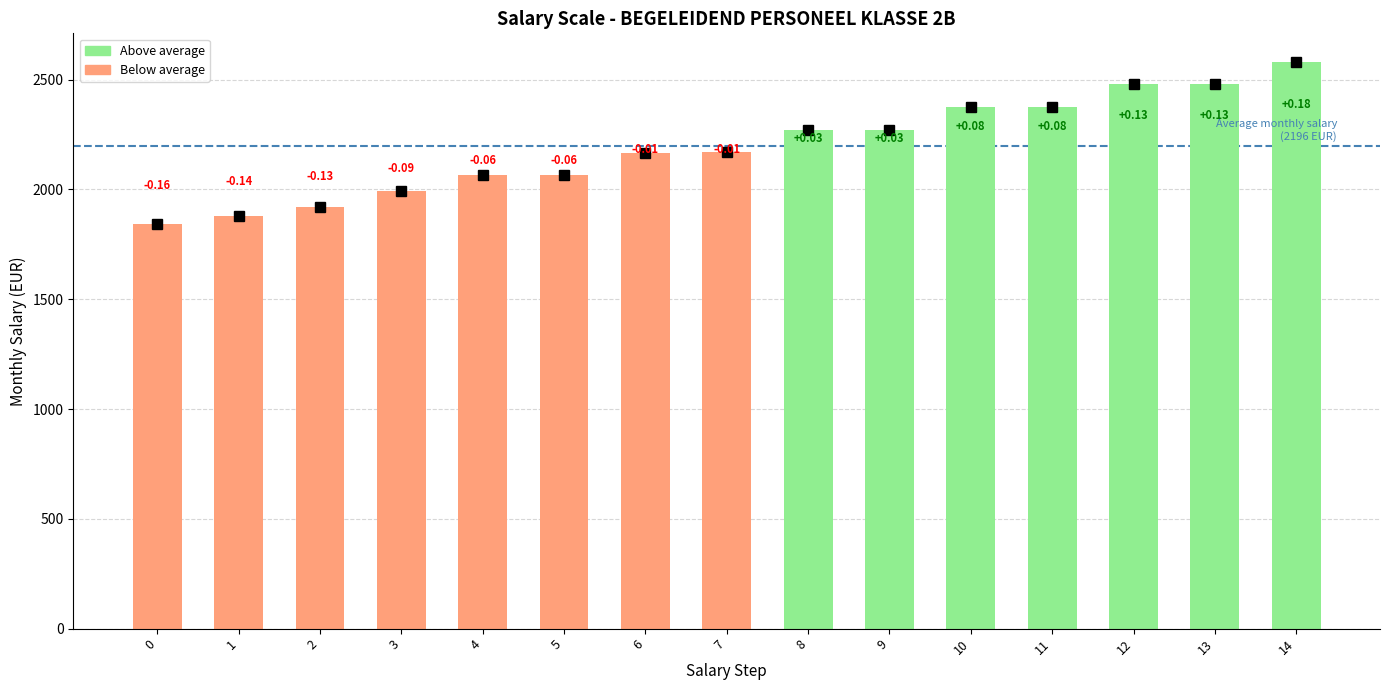

How many bars are there in total?

15